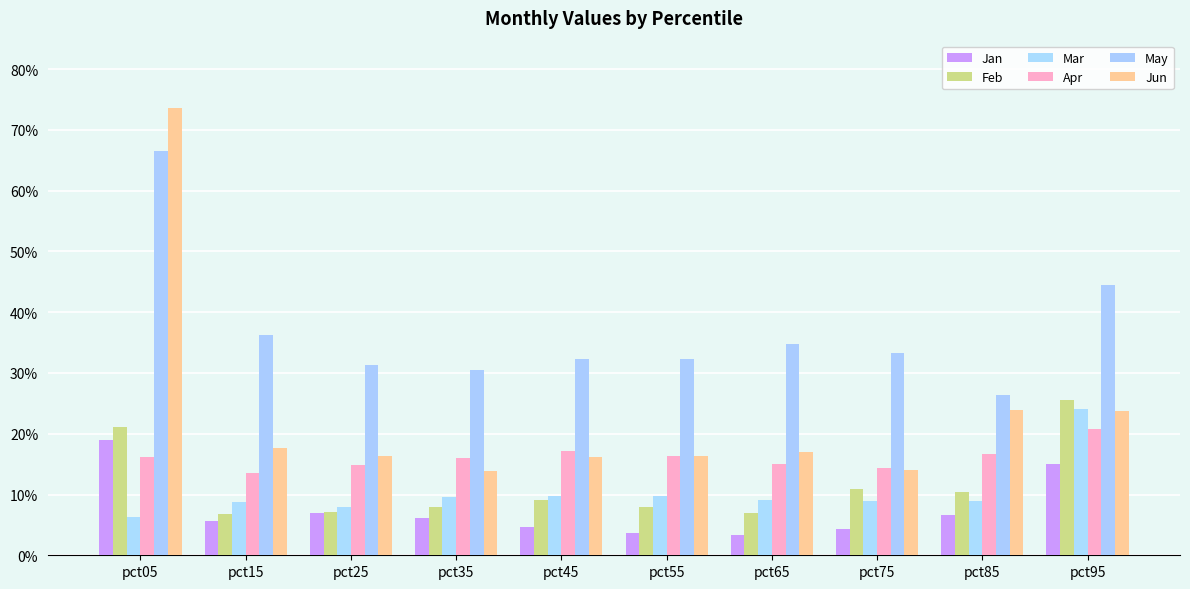

Does the chart contain any negative values?

No